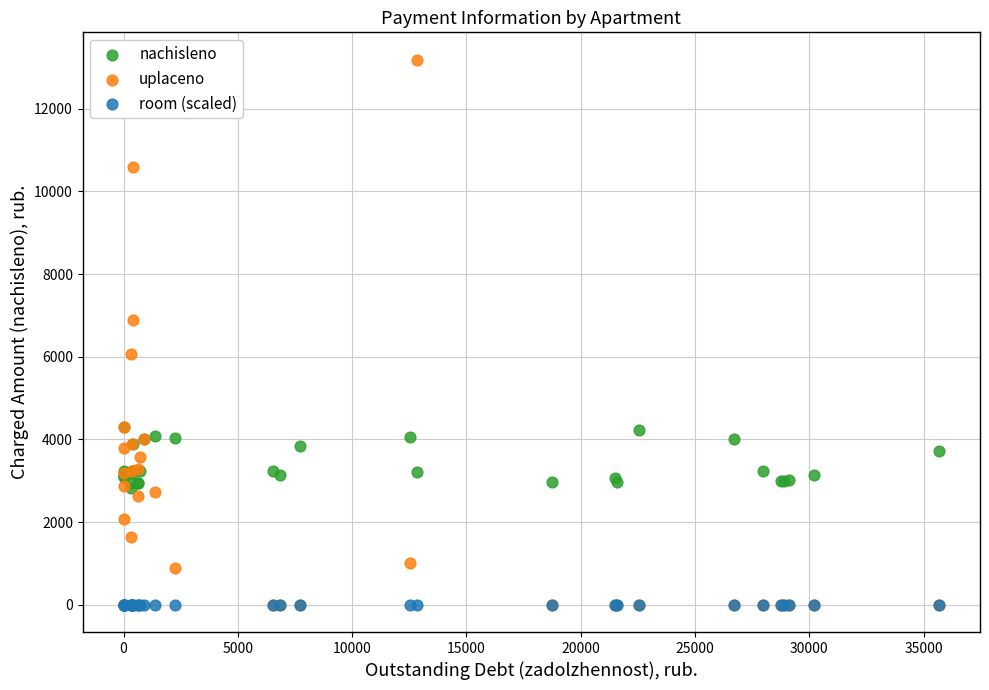

What are all the series names shown in the legend?

nachisleno, uplaceno, room (scaled)